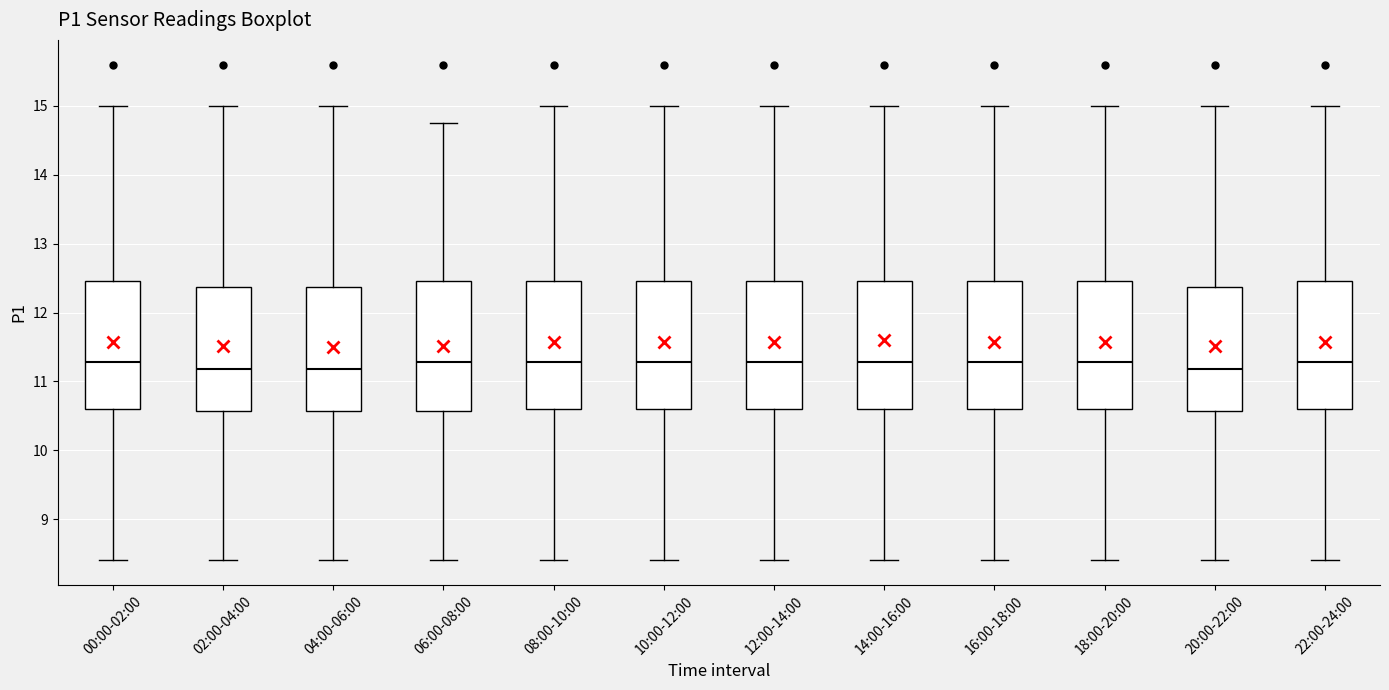

Reading left to right, read every box against the y-axis: the position of its median line, the range the box covers, and the ends of its whiskers. The values are not printed on the chart, so give them approximately, as read against the axis.

00:00-02:00: median 11.3, box 10.6 to 12.5, whiskers 8.4 to 15.0
02:00-04:00: median 11.2, box 10.6 to 12.4, whiskers 8.4 to 15.0
04:00-06:00: median 11.2, box 10.6 to 12.4, whiskers 8.4 to 15.0
06:00-08:00: median 11.3, box 10.6 to 12.5, whiskers 8.4 to 14.8
08:00-10:00: median 11.3, box 10.6 to 12.5, whiskers 8.4 to 15.0
10:00-12:00: median 11.3, box 10.6 to 12.5, whiskers 8.4 to 15.0
12:00-14:00: median 11.3, box 10.6 to 12.5, whiskers 8.4 to 15.0
14:00-16:00: median 11.3, box 10.6 to 12.5, whiskers 8.4 to 15.0
16:00-18:00: median 11.3, box 10.6 to 12.5, whiskers 8.4 to 15.0
18:00-20:00: median 11.3, box 10.6 to 12.5, whiskers 8.4 to 15.0
20:00-22:00: median 11.2, box 10.6 to 12.4, whiskers 8.4 to 15.0
22:00-24:00: median 11.3, box 10.6 to 12.5, whiskers 8.4 to 15.0